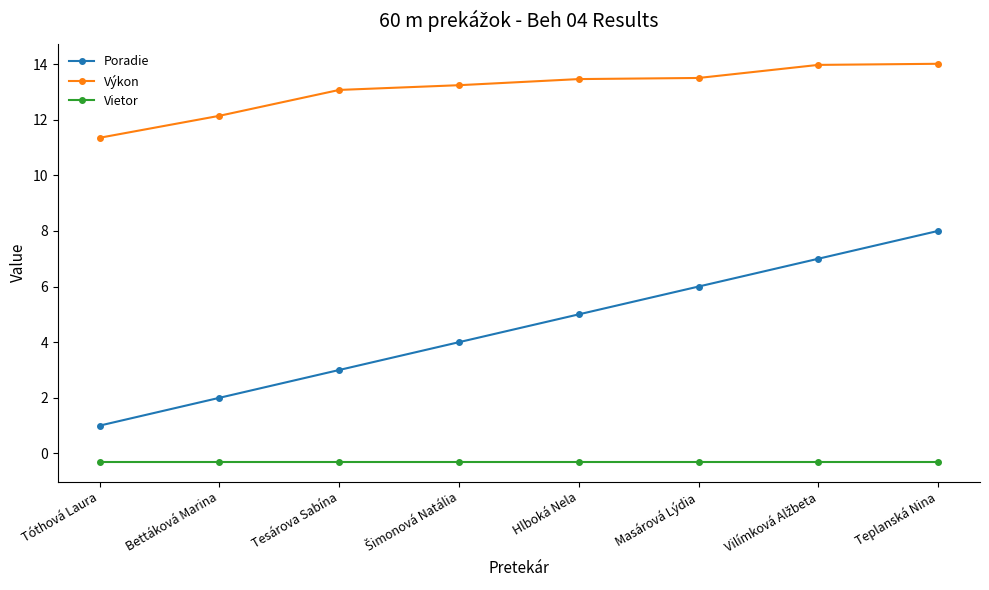

True or false: Poradie has more than 2 interior local peaks.

False